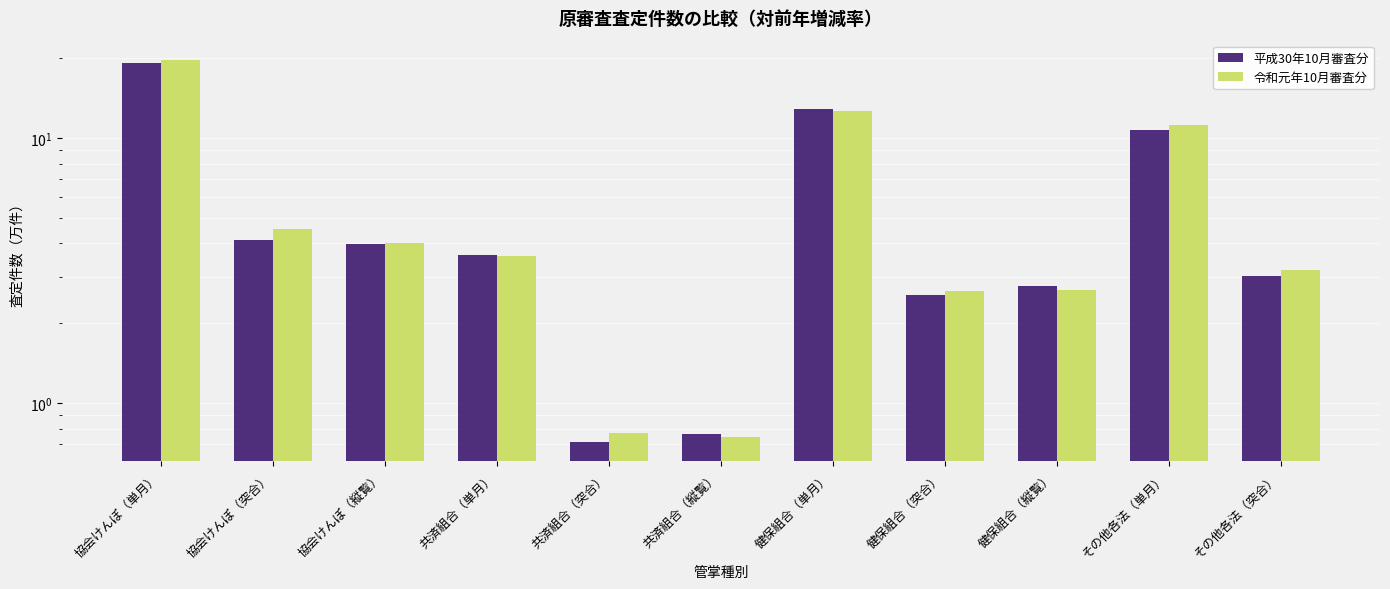

What is the value of the 平成30年10月審査分 bar at the 9th from the left?

2.8